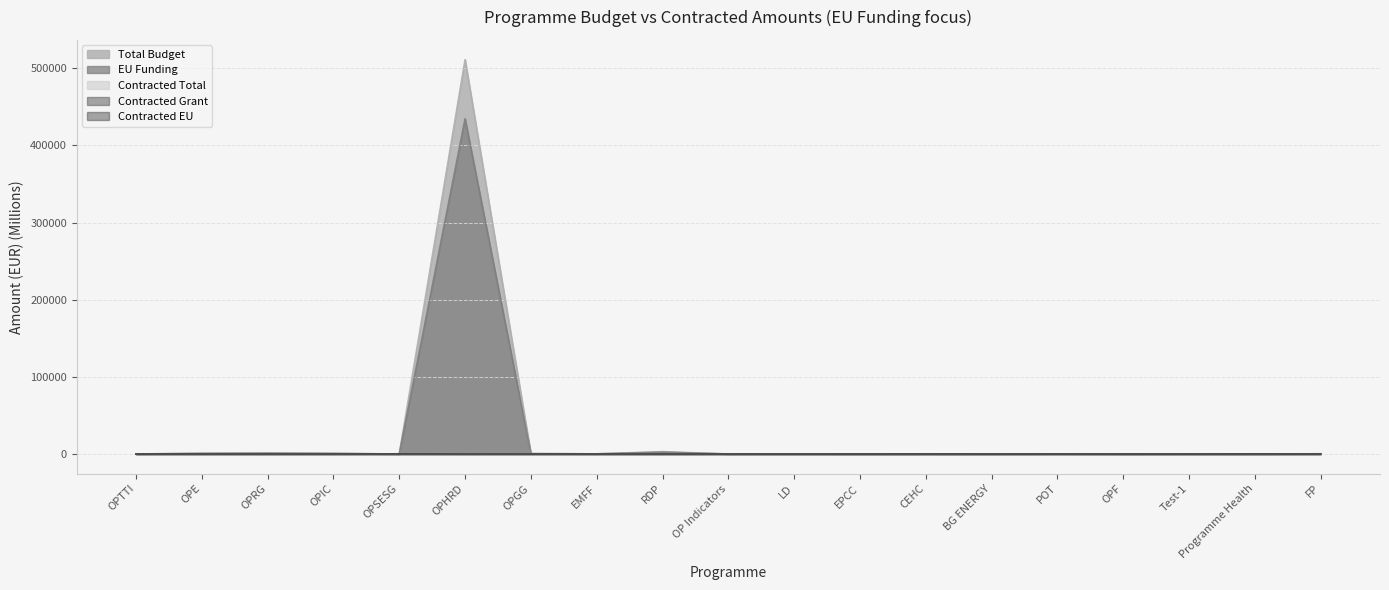

What is the sum of the Contracted EU values at LD and OPE?

15.2